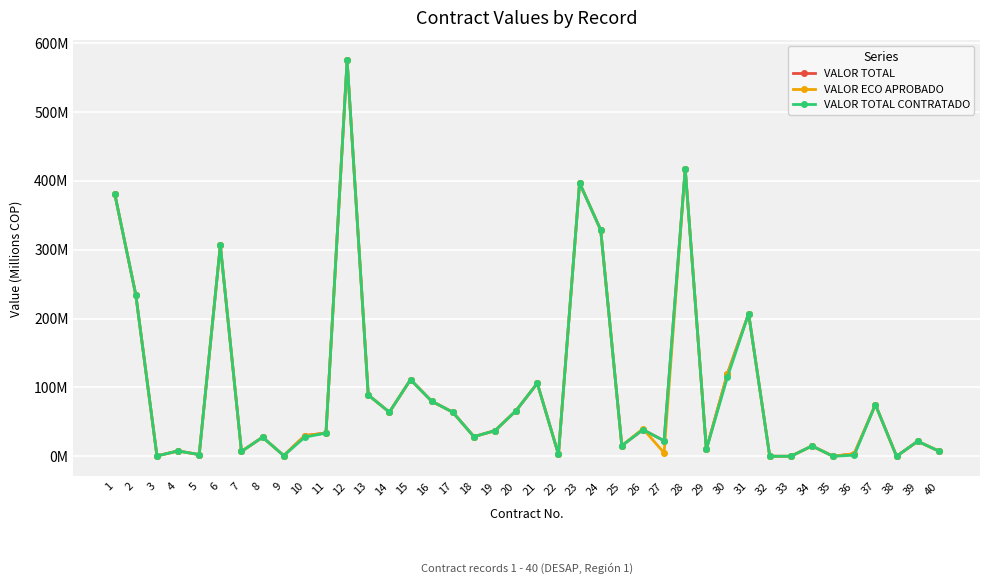

True or false: VALOR TOTAL and VALOR TOTAL CONTRATADO cross at least once.

False